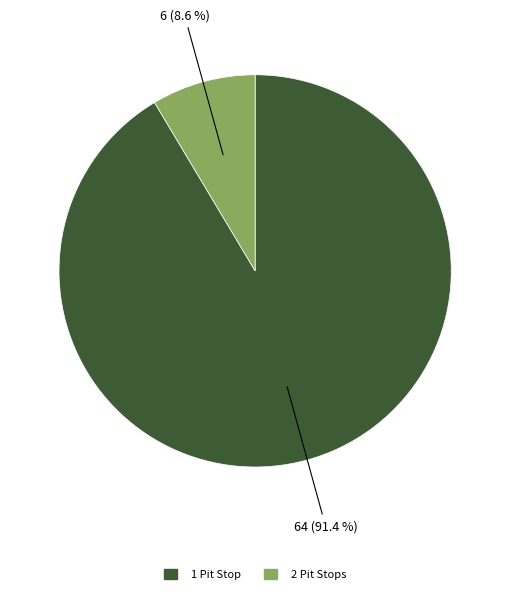

Do 1 Pit Stop and 2 Pit Stops together represent more than half of the pie?

Yes